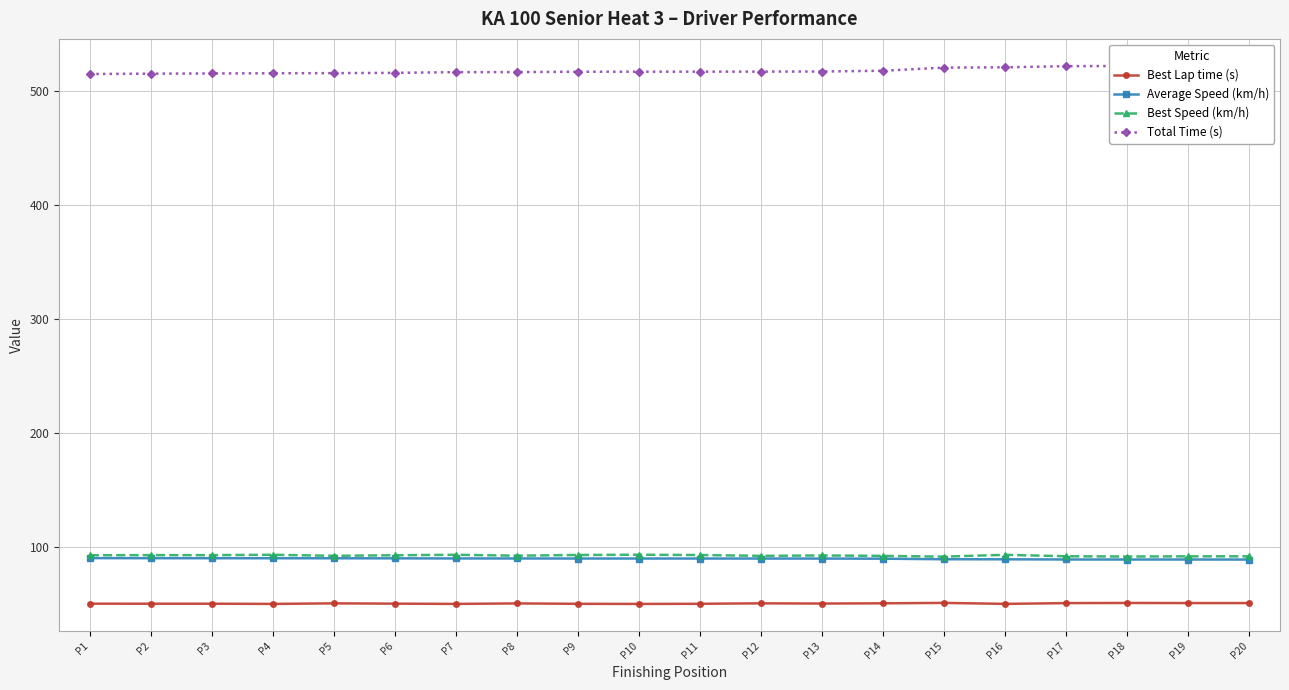

Does the chart have visible grid lines?

Yes